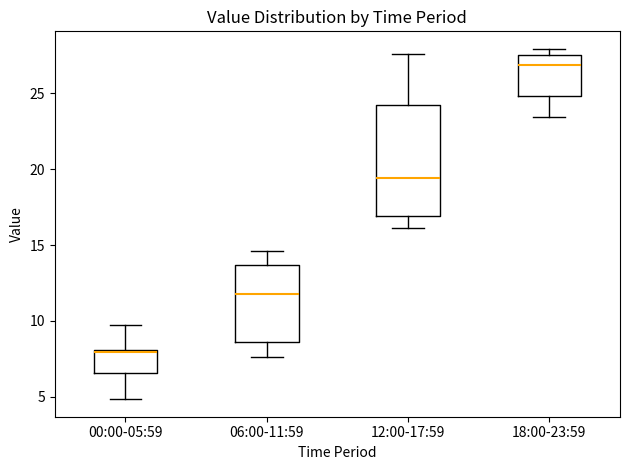

Where is the lower edge of the box for 12:00-17:59 on the y-axis? The values are not printed on the chart, so give them approximately, as read against the axis.

17.0